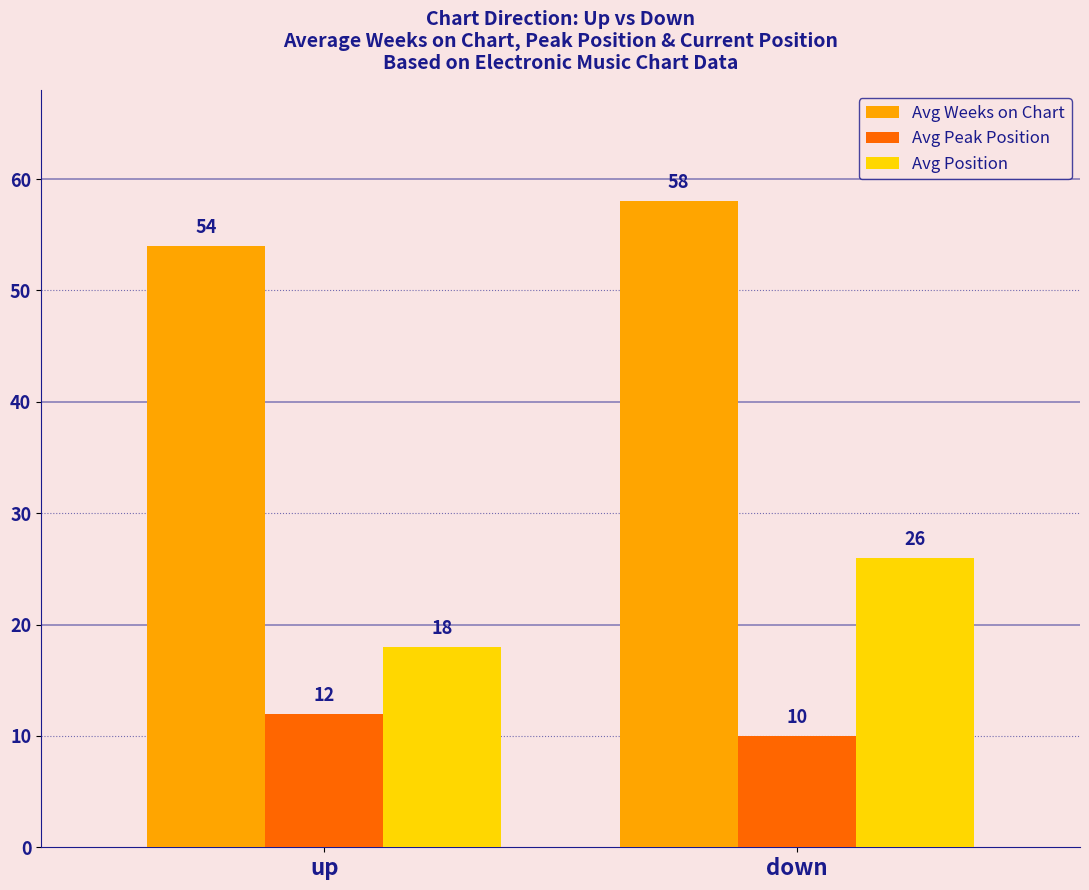

What is the minimum value shown in the chart?

10